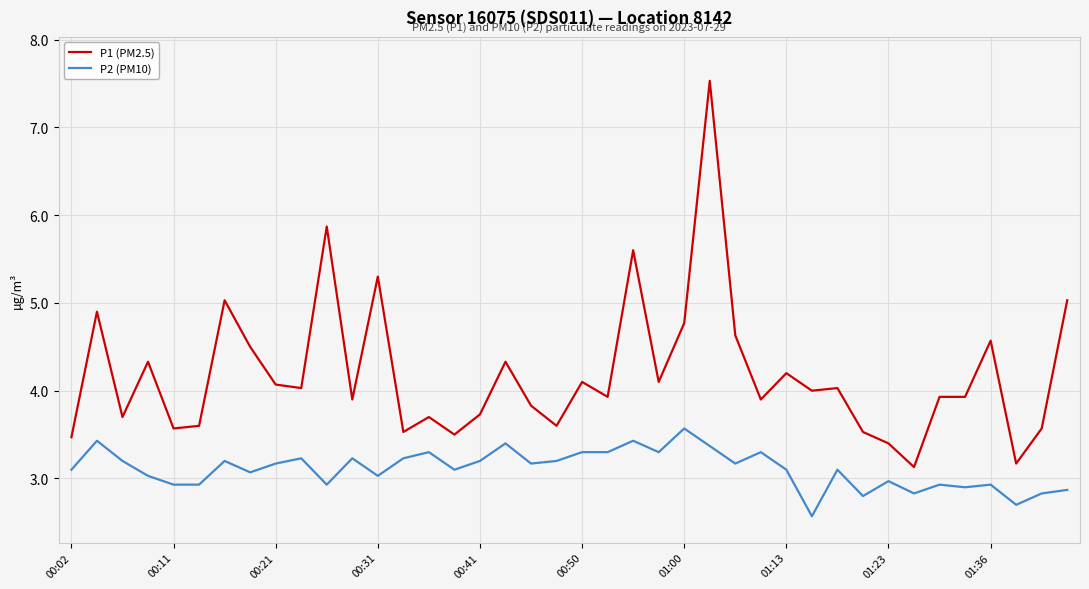

Which series has the largest total across all categories?

P1 (PM2.5)